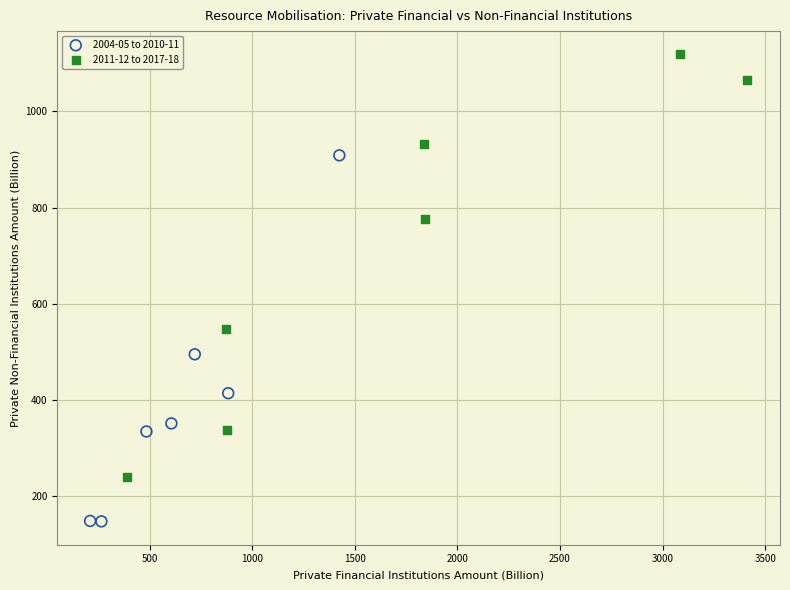

Which series has the widest spread of Y values?

2011-12 to 2017-18